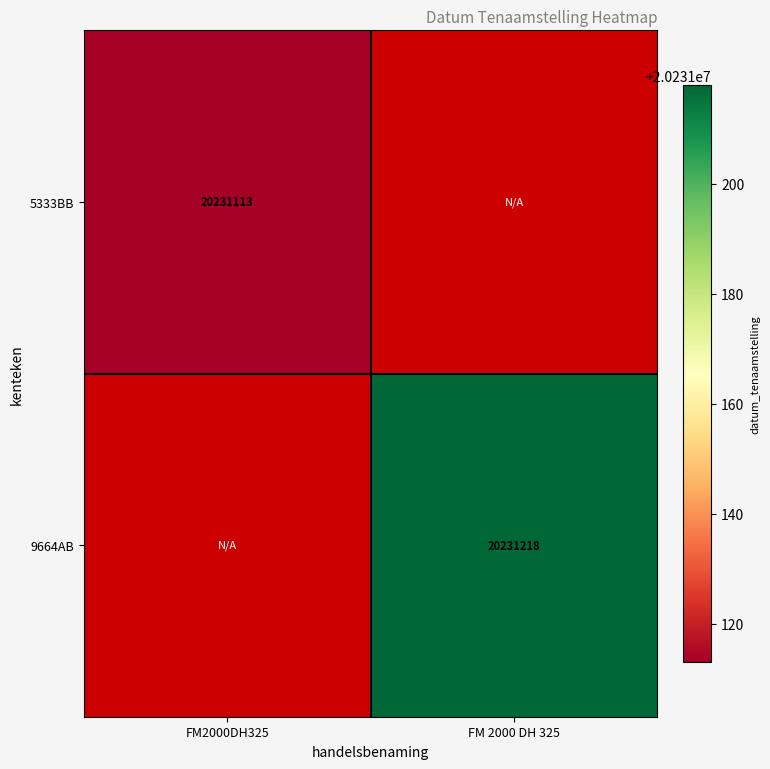

How many data points does each series have?

2